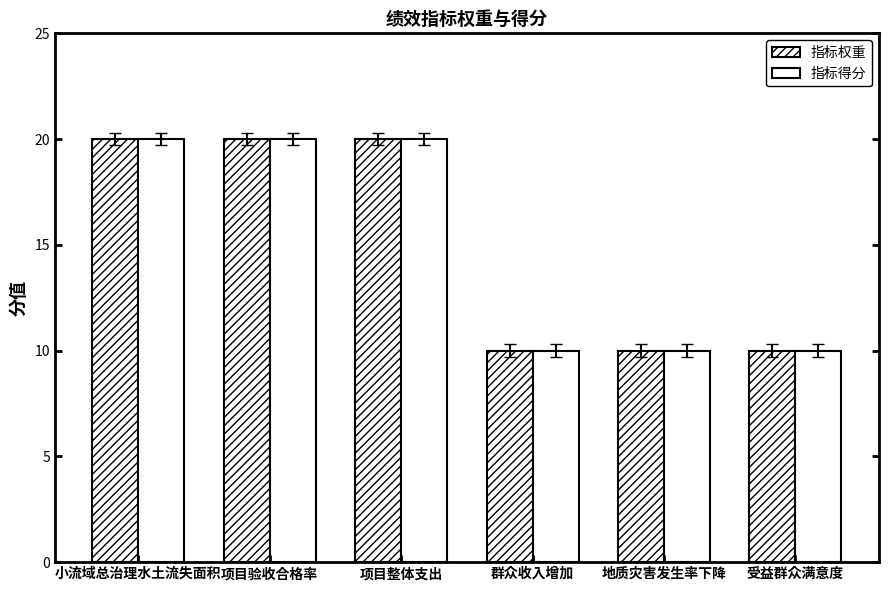

What is the sum of the 指标得分 values at 群众收入增加 and 受益群众满意度?

20